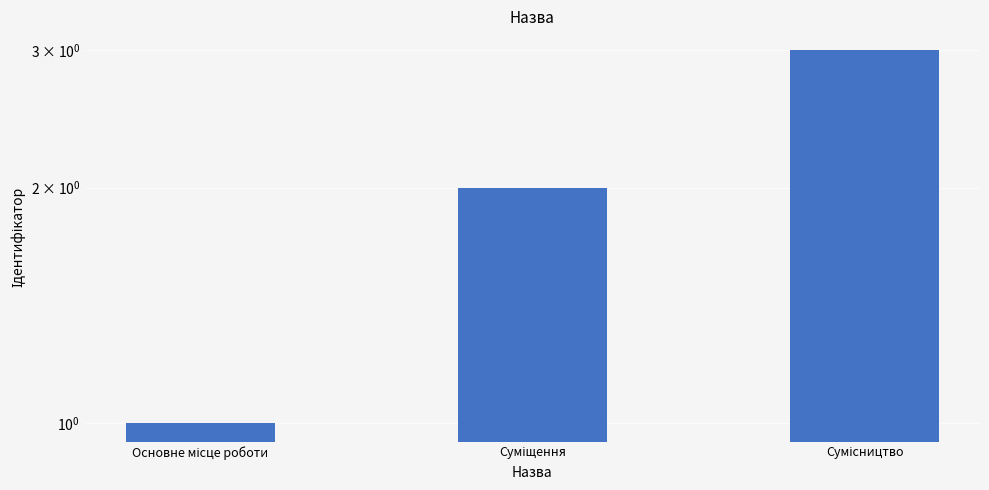

The chart shows a value of 1 at Основне місце роботи. True or false?

True